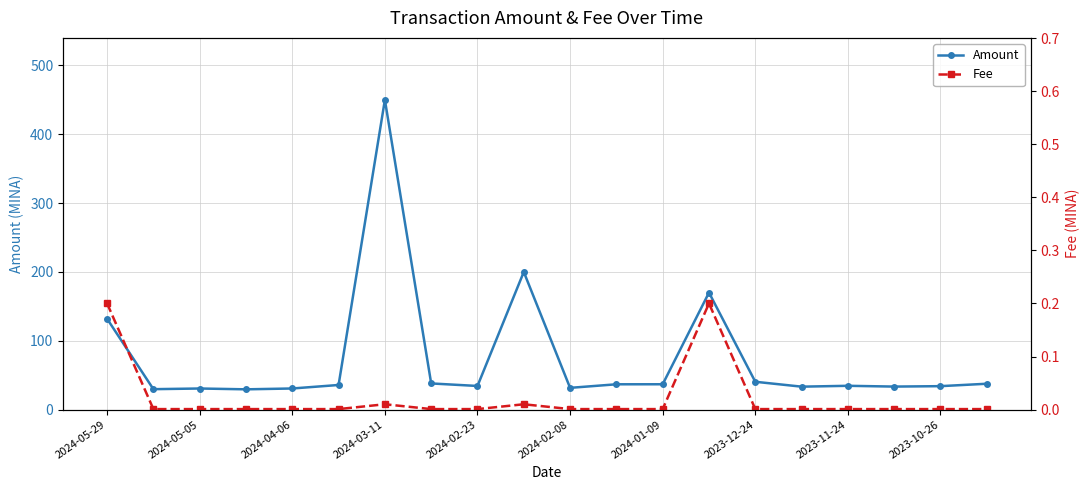

Reading left to right, extract all data points from this chart.

Amount: 132.0	29.7	30.7	29.5	30.7	35.8	450.0	38.0	34.4	200.0	31.6	36.8	36.8	170.0	40.5	33.4	34.6	33.5	34.1	37.6
Fee: 0.2	0.0	0.0	0.0	0.0	0.0	0.0	0.0	0.0	0.0	0.0	0.0	0.0	0.2	0.0	0.0	0.0	0.0	0.0	0.0